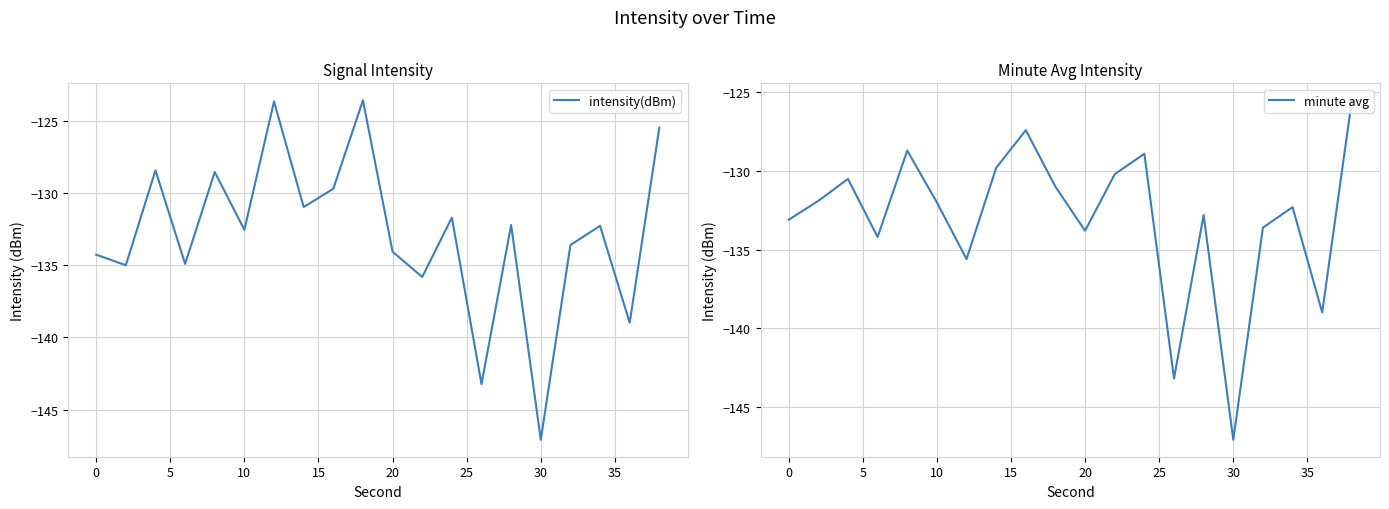

What is the lowest value of the intensity(dBm) series?

-147.1